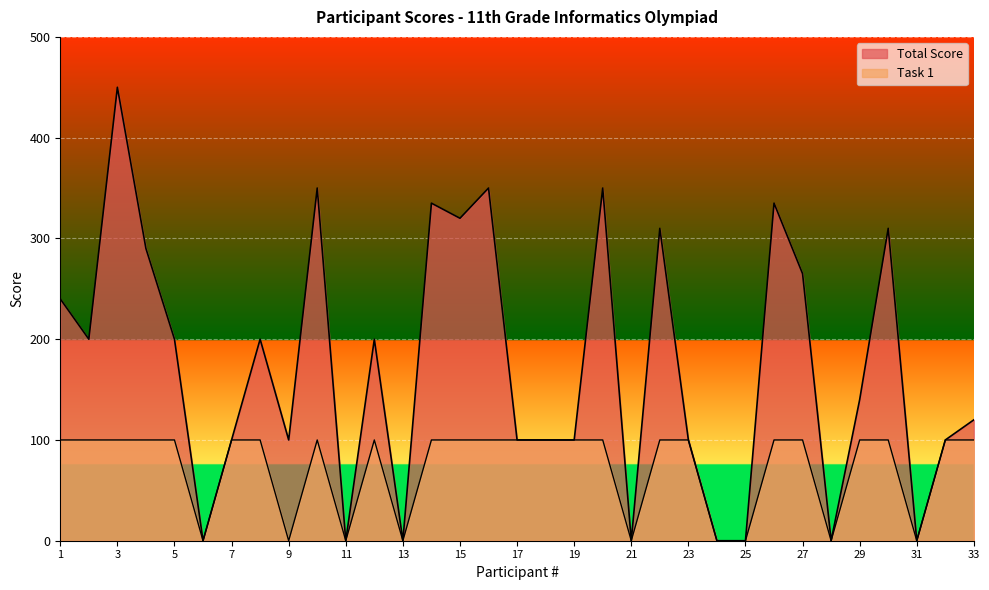

Is the value of Total Score at 1 greater than the value of Task 1 at 2?

Yes